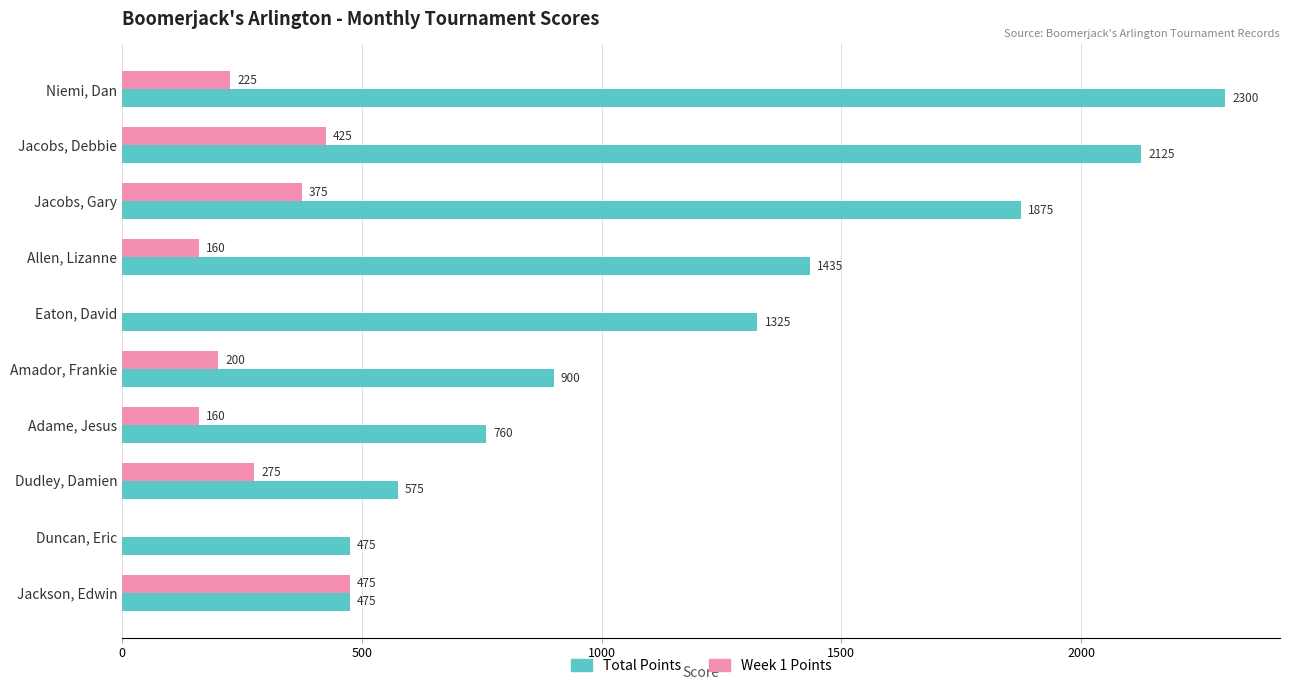

The value of Week 1 Points at Dudley, Damien is 275. True or false?

True